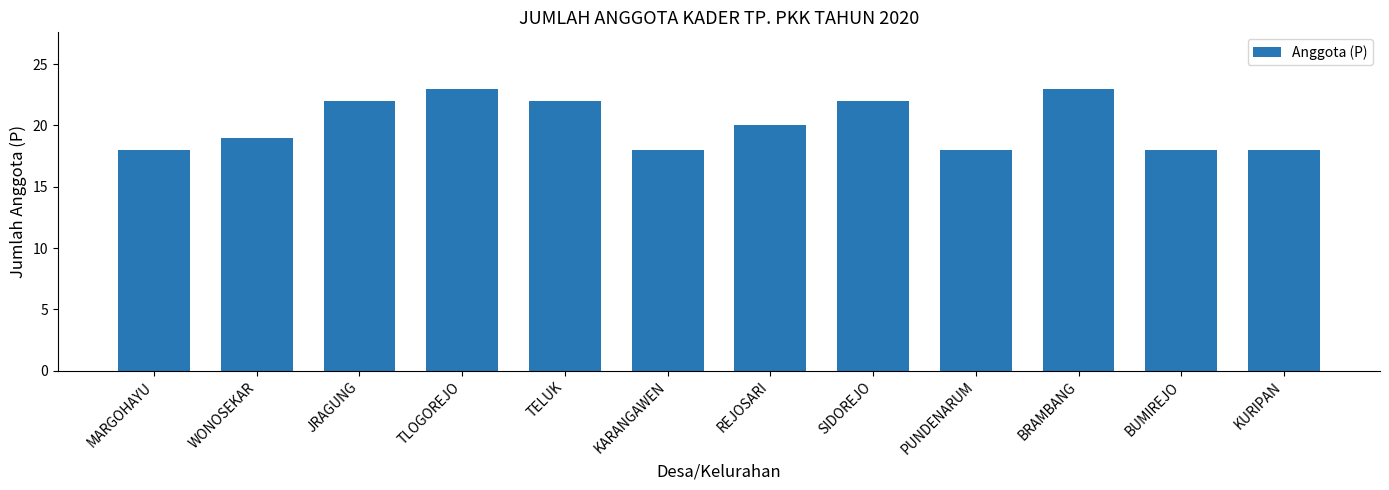

What position from the right is KARANGAWEN?

7